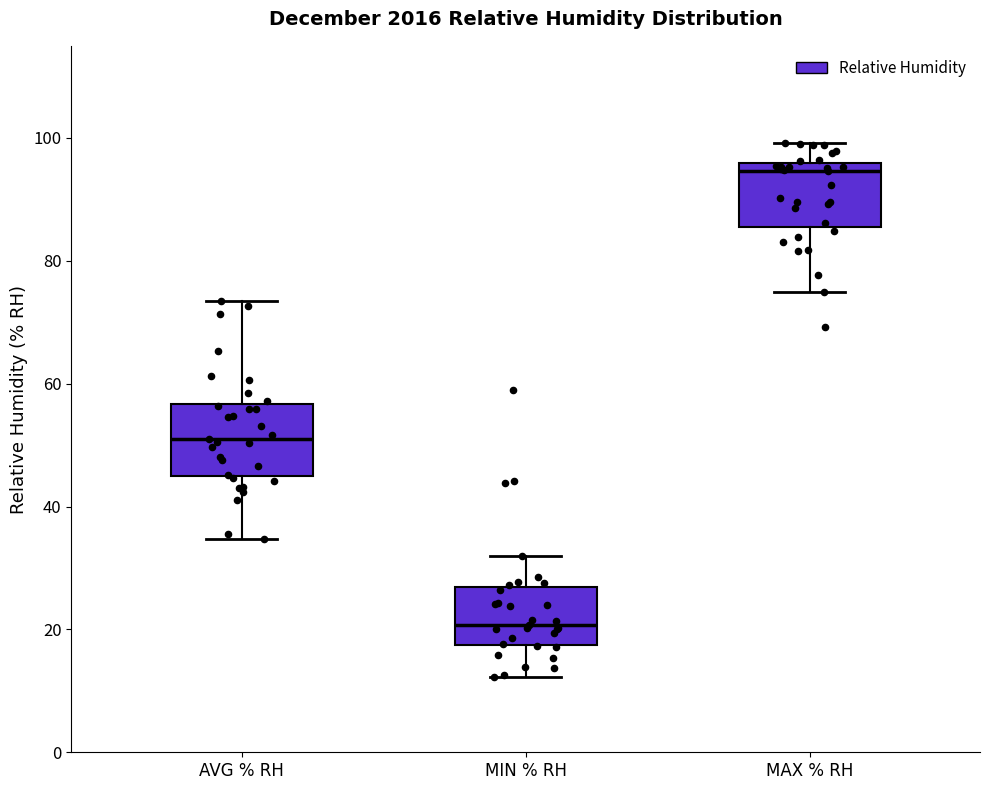

Which box has the lowest median line?

MIN % RH